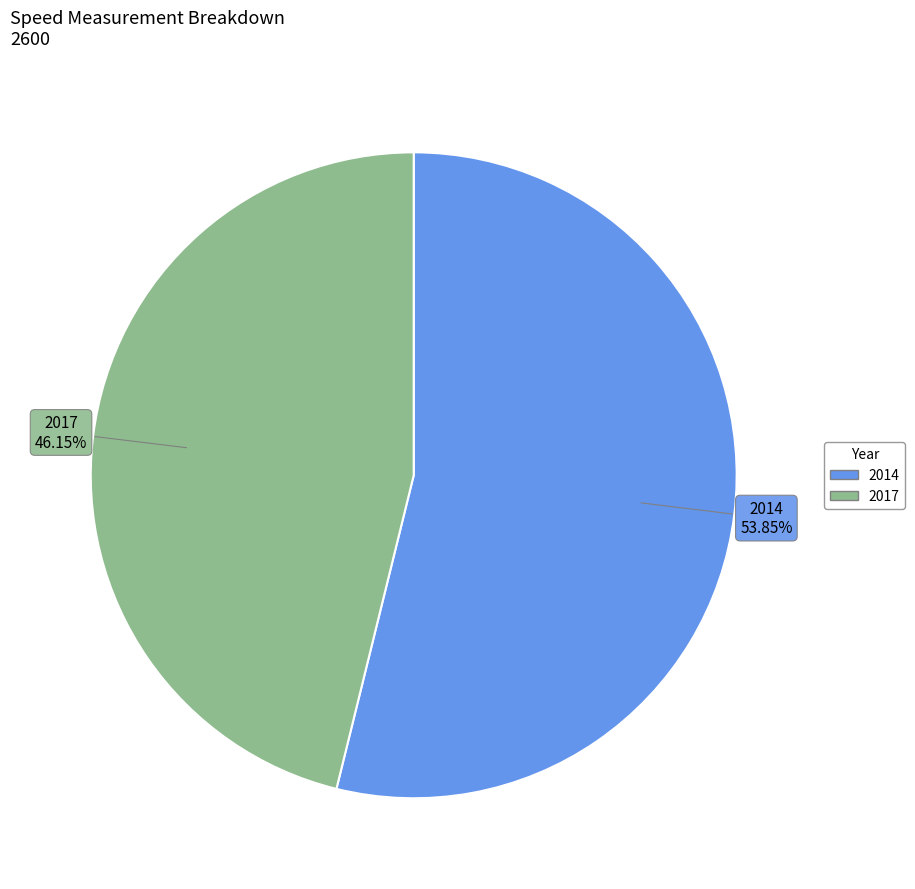

To the nearest percent, what portion does 2017 represent?

46%